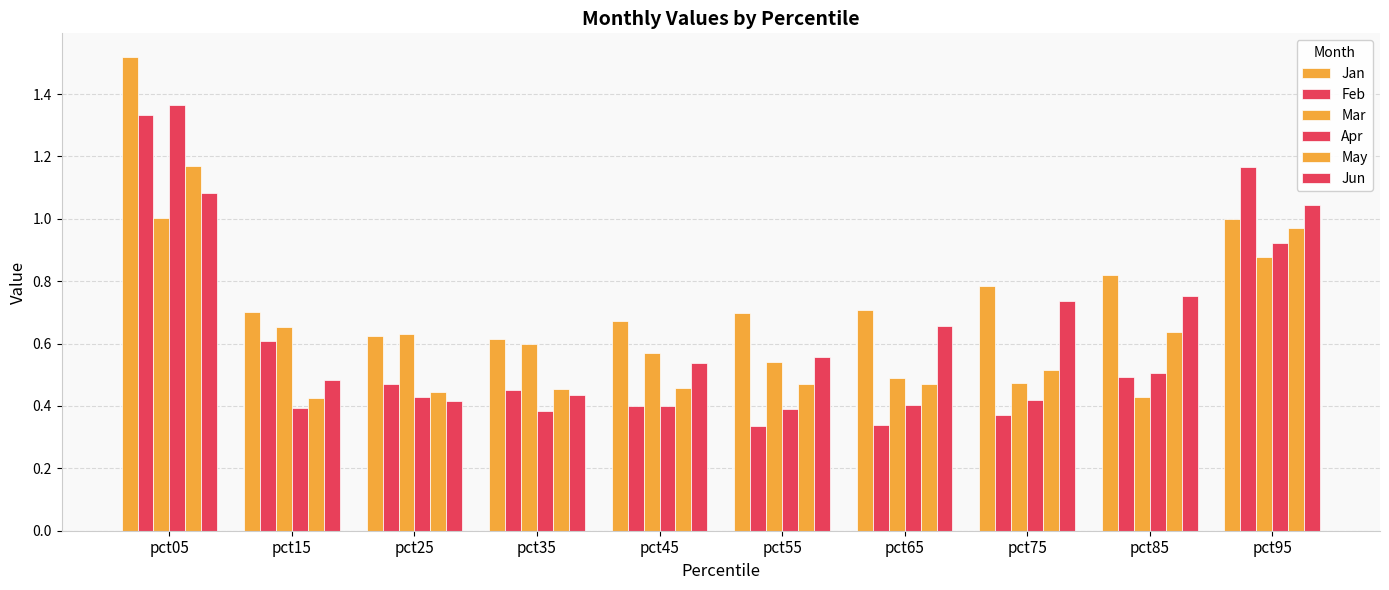

How many bars are there in each group?

6